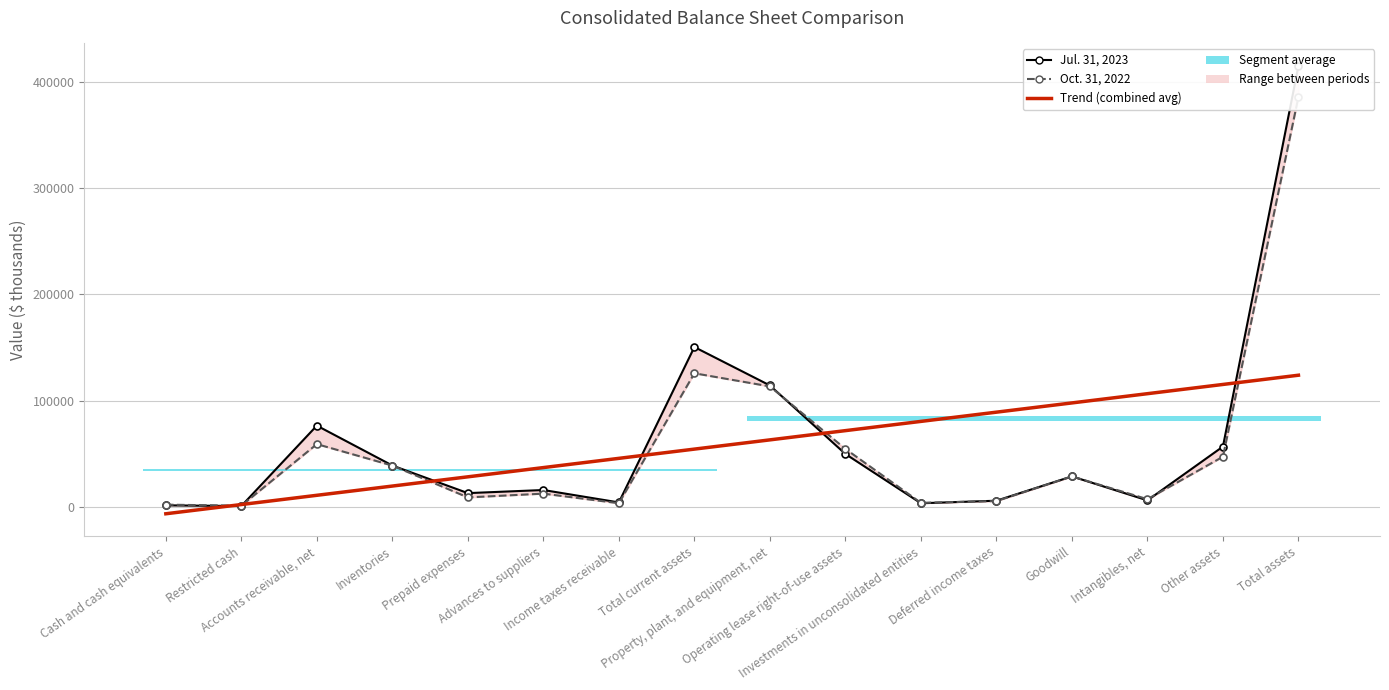

What are all the series names shown in the legend?

Jul. 31, 2023, Oct. 31, 2022, Trend (combined avg)